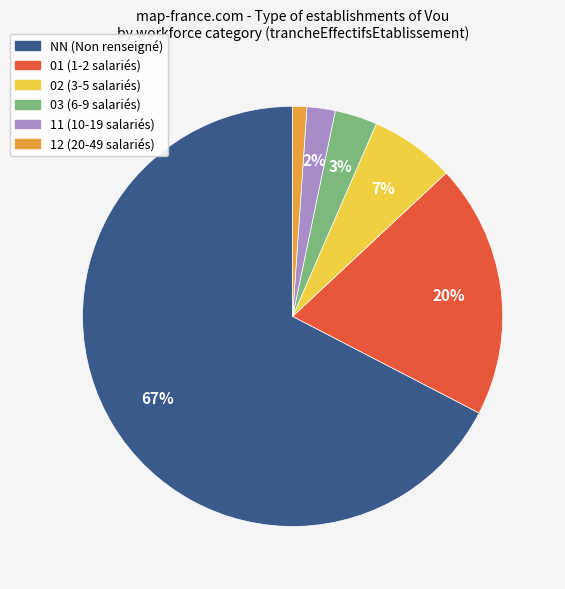

To the nearest percent, what is the difference between the NN and 03 slice percentages?

64%